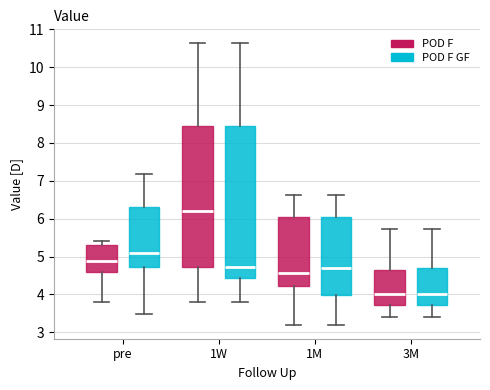

Reading left to right, read every box against the y-axis: the position of its median line, the range the box covers, and the ends of its whiskers. The values are not printed on the chart, so give them approximately, as read against the axis.

pre (POD F): median 4.9, box 4.6 to 5.3, whiskers 3.8 to 5.4
pre (POD F GF): median 5.1, box 4.7 to 6.3, whiskers 3.5 to 7.2
1W (POD F): median 6.2, box 4.7 to 8.4, whiskers 3.8 to 10.6
1W (POD F GF): median 4.7, box 4.4 to 8.4, whiskers 3.8 to 10.6
1M (POD F): median 4.6, box 4.2 to 6.0, whiskers 3.2 to 6.6
1M (POD F GF): median 4.7, box 4.0 to 6.0, whiskers 3.2 to 6.6
3M (POD F): median 4.0, box 3.7 to 4.6, whiskers 3.4 to 5.7
3M (POD F GF): median 4.0, box 3.7 to 4.7, whiskers 3.4 to 5.7